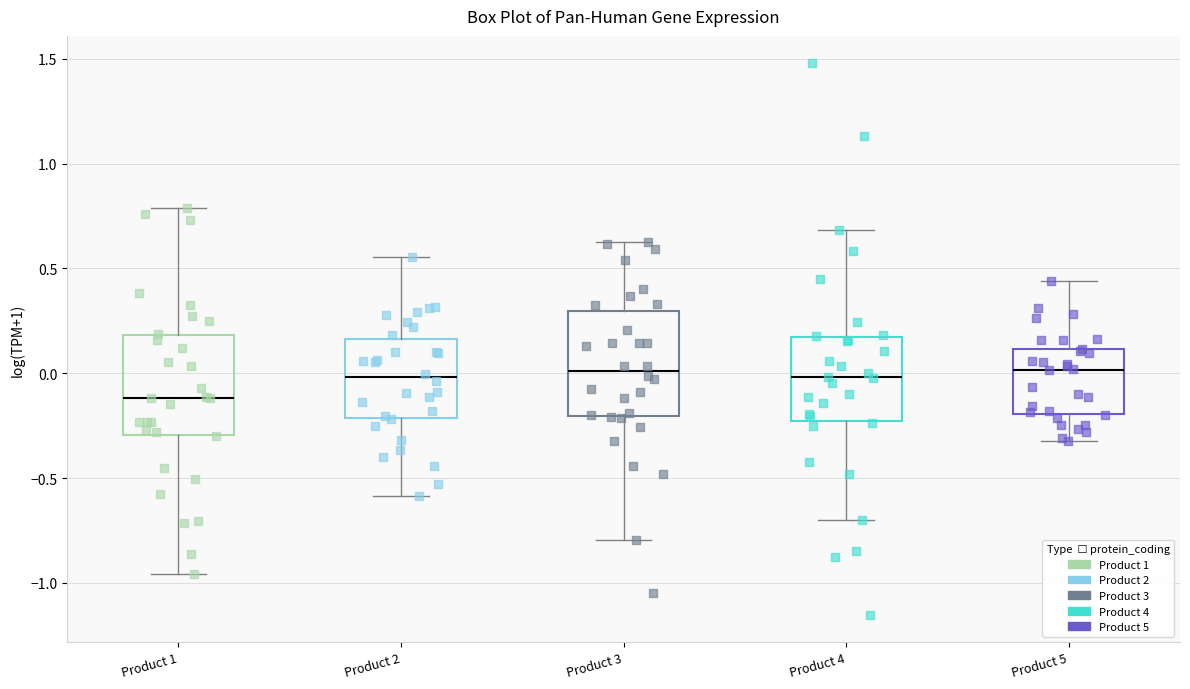

Reading left to right, read every box against the y-axis: the position of its median line, the range the box covers, and the ends of its whiskers. The values are not printed on the chart, so give them approximately, as read against the axis.

Product 1: median -0.10, box -0.30 to 0.20, whiskers -0.95 to 0.80
Product 2: median 0.00, box -0.20 to 0.15, whiskers -0.60 to 0.55
Product 3: median 0.00, box -0.20 to 0.30, whiskers -0.80 to 0.65
Product 4: median 0.00, box -0.25 to 0.15, whiskers -0.70 to 0.70
Product 5: median 0.00, box -0.20 to 0.10, whiskers -0.30 to 0.45